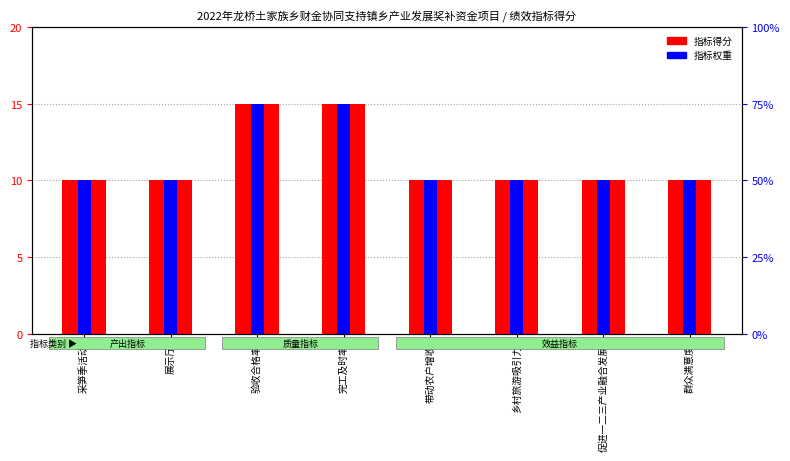

Rank the categories by 指标权重 value from lowest to highest.

采笋季活动, 展示厅, 带动农户增收, 乡村旅游吸引力, 促进一二三产业融合发展, 群众满意度, 验收合格率, 完工及时率